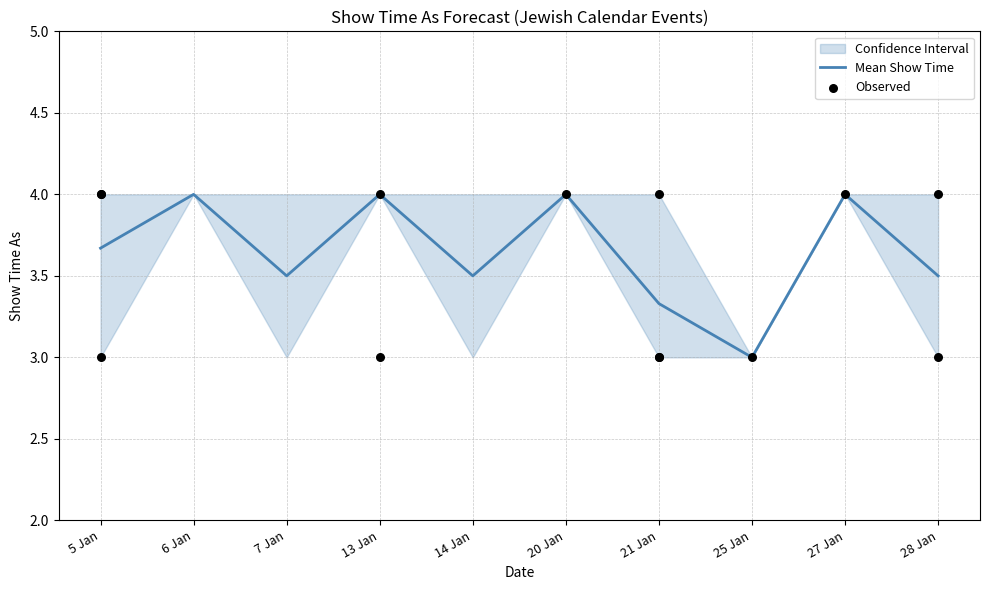

The Mean Show Time series shows 5.5 at 6 Jan. True or false?

False